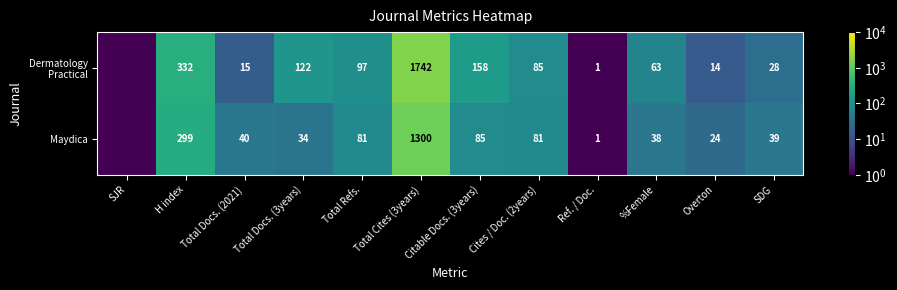

Between Total Refs. and Total Docs. (2021), which is larger?

Total Refs.